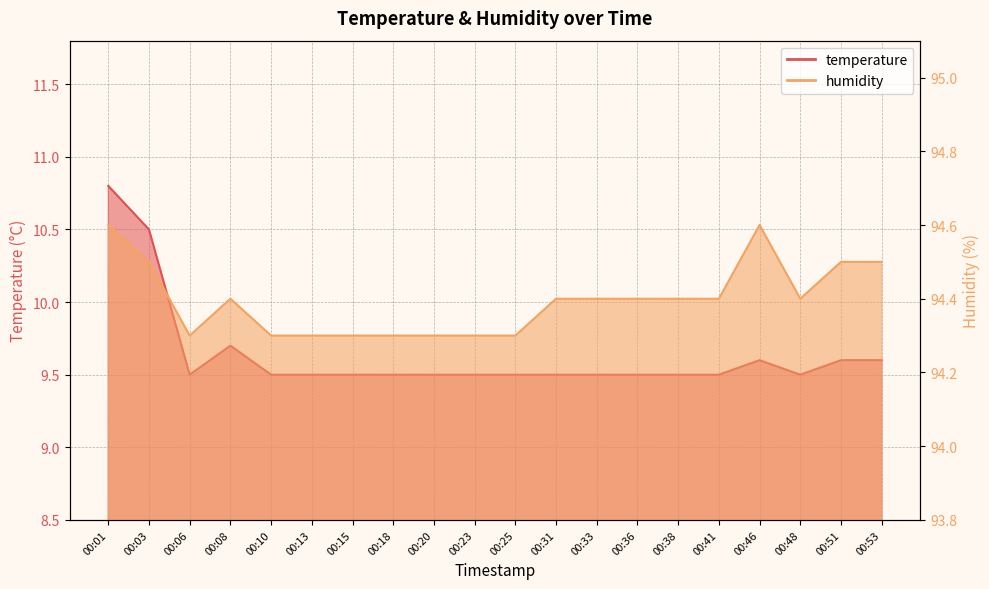

List the series in order of their overall mean, highest first.

humidity, temperature